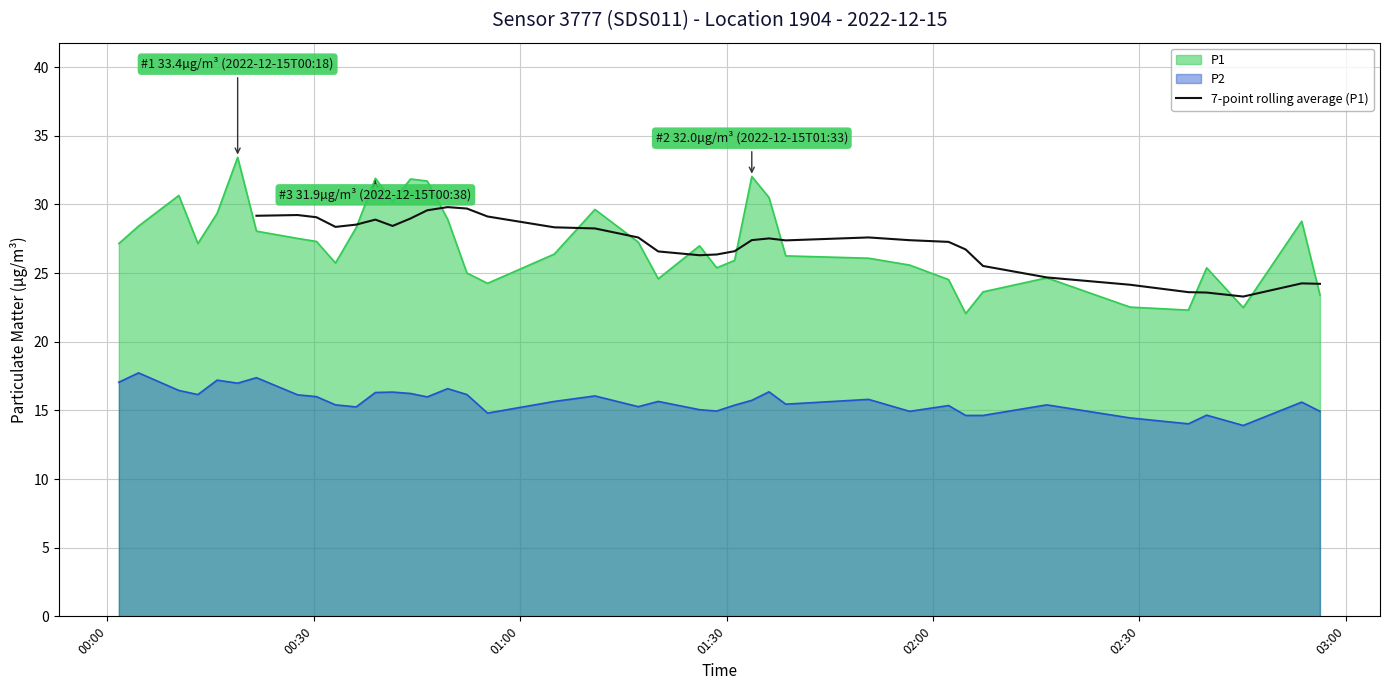

True or false: P1 and P2 intersect in this chart.

False